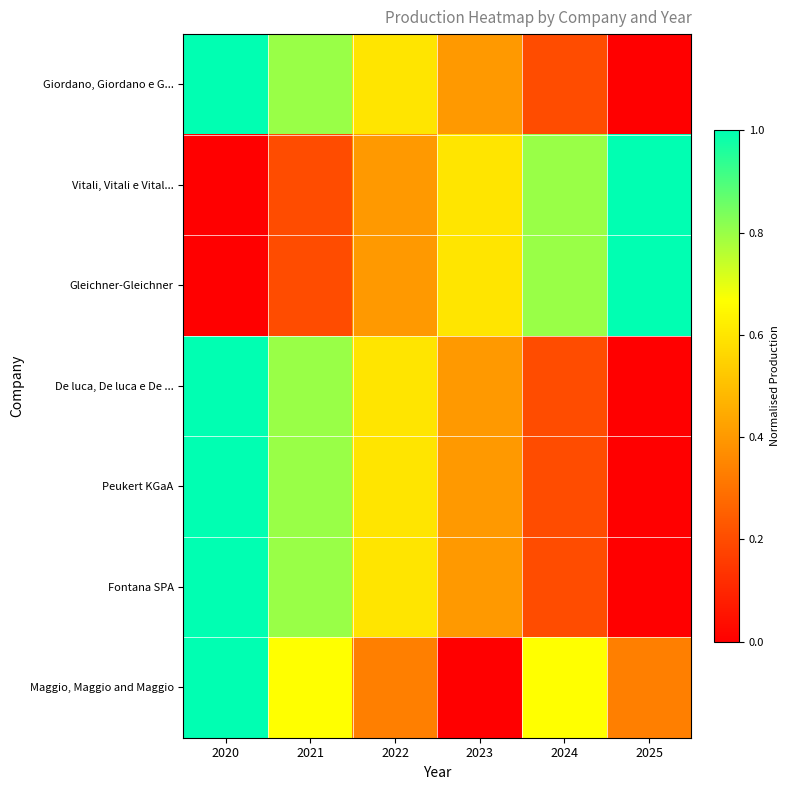

Reading right to left, transcribe all the data shown in this chart.

Giordano, Giordano e G...: 2025=0.0	2024=0.2	2023=0.4	2022=0.6	2021=0.8	2020=1.0
Vitali, Vitali e Vital...: 2025=1.0	2024=0.8	2023=0.6	2022=0.4	2021=0.2	2020=0.0
Gleichner-Gleichner: 2025=1.0	2024=0.8	2023=0.6	2022=0.4	2021=0.2	2020=0.0
De luca, De luca e De ...: 2025=0.0	2024=0.2	2023=0.4	2022=0.6	2021=0.8	2020=1.0
Peukert KGaA: 2025=0.0	2024=0.2	2023=0.4	2022=0.6	2021=0.8	2020=1.0
Fontana SPA: 2025=0.0	2024=0.2	2023=0.4	2022=0.6	2021=0.8	2020=1.0
Maggio, Maggio and Maggio: 2025=0.3	2024=0.7	2023=0.0	2022=0.3	2021=0.7	2020=1.0